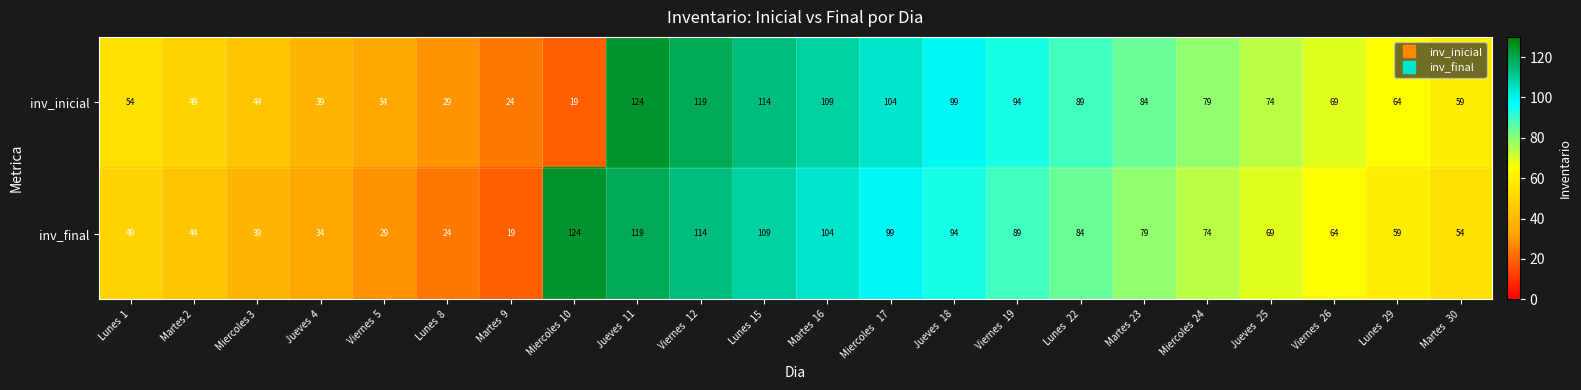

Is the value of inv_final at Lunes  1 greater than the value of inv_inicial at Jueves  4?

Yes